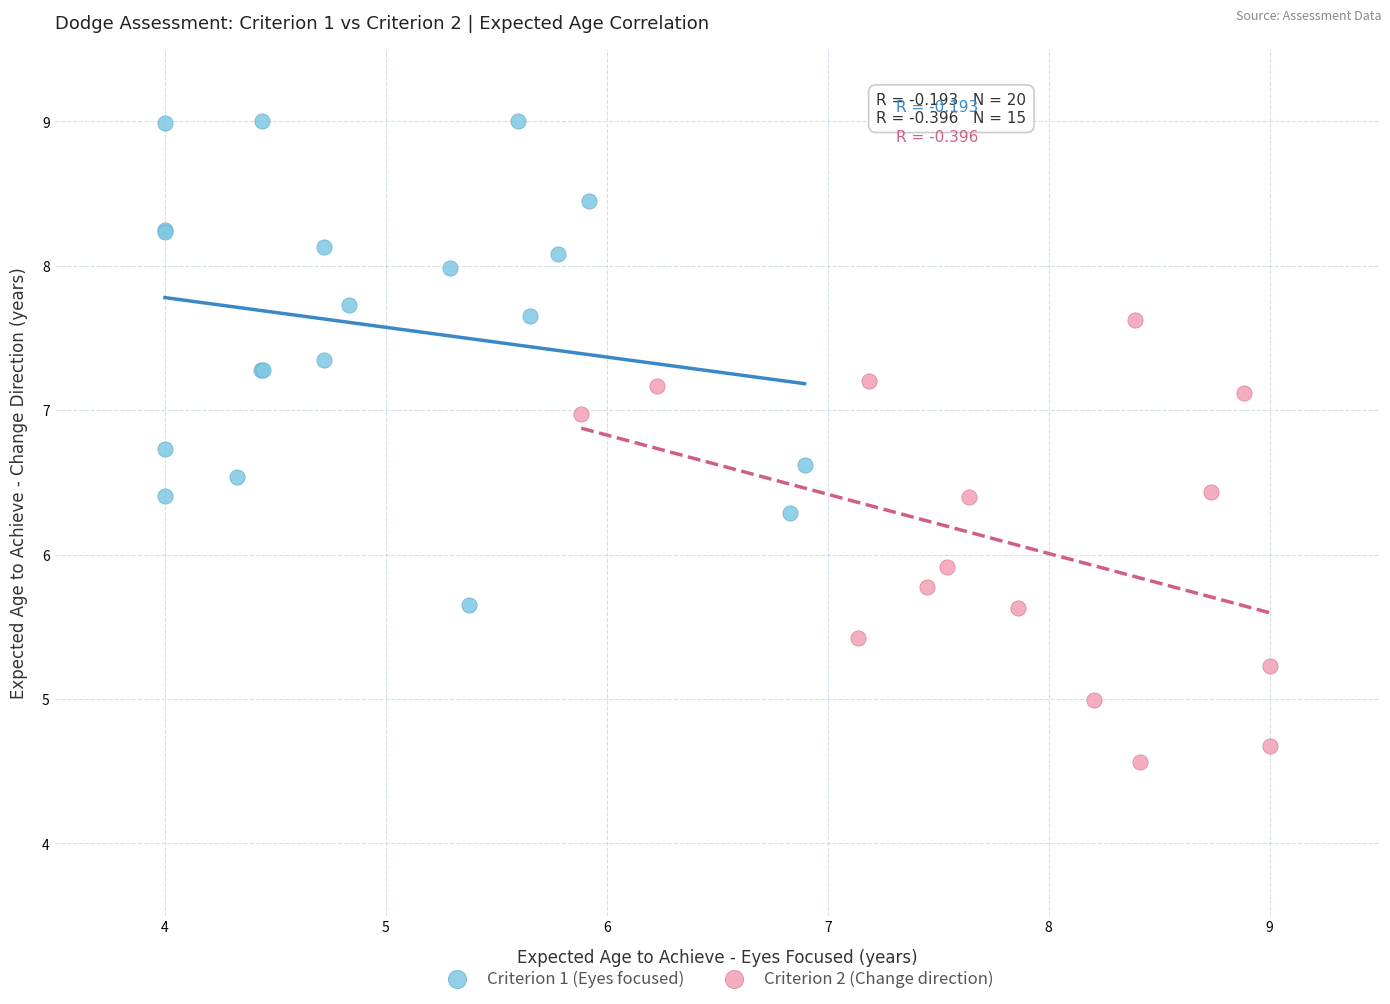

Which series reaches the minimum Y coordinate?

Criterion 2 (Change direction)